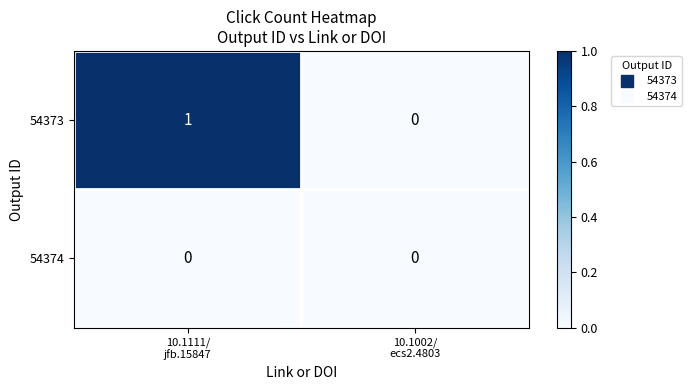

Which series has the widest spread of values?

54373